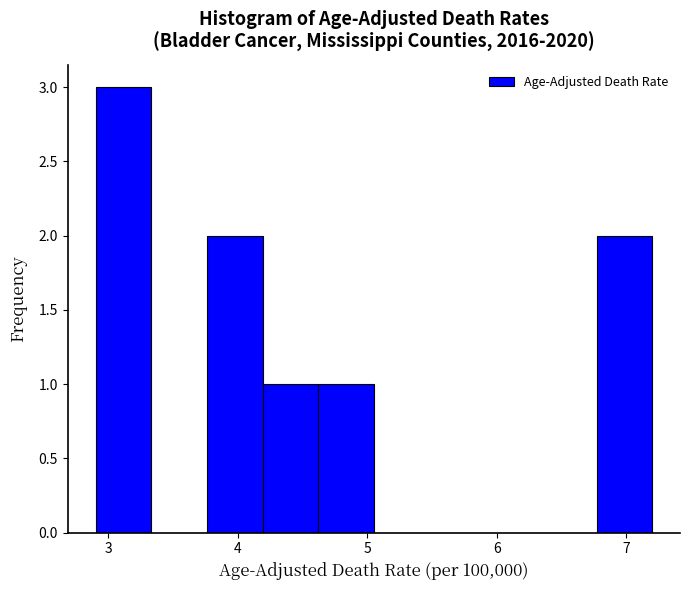

Reading left to right, transcribe this chart: for each bar, give the range it covers on the x-axis and its height. Neither the bar edges nor the heights are printed on the chart, so give them approximately, as read against the axes.

2.90 to 3.33: 3
3.33 to 3.76: 0
3.76 to 4.19: 2
4.19 to 4.62: 1
4.62 to 5.05: 1
5.05 to 5.48: 0
5.48 to 5.91: 0
5.91 to 6.34: 0
6.34 to 6.77: 0
6.77 to 7.20: 2